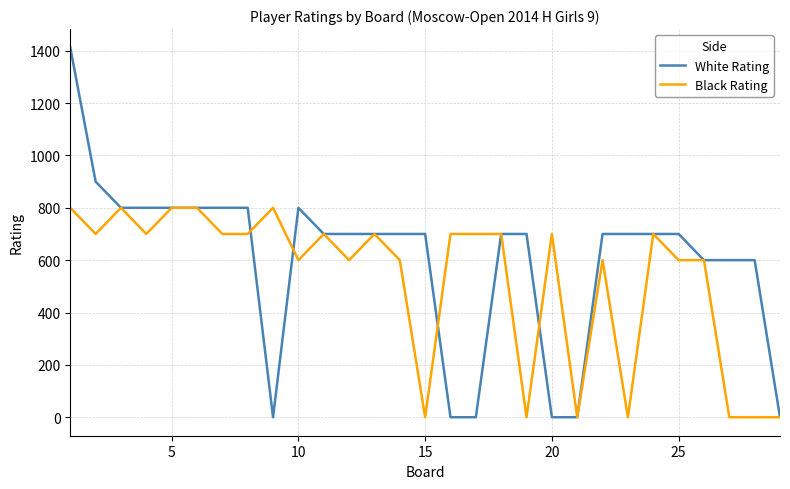

Which series has the largest total across all categories?

White Rating